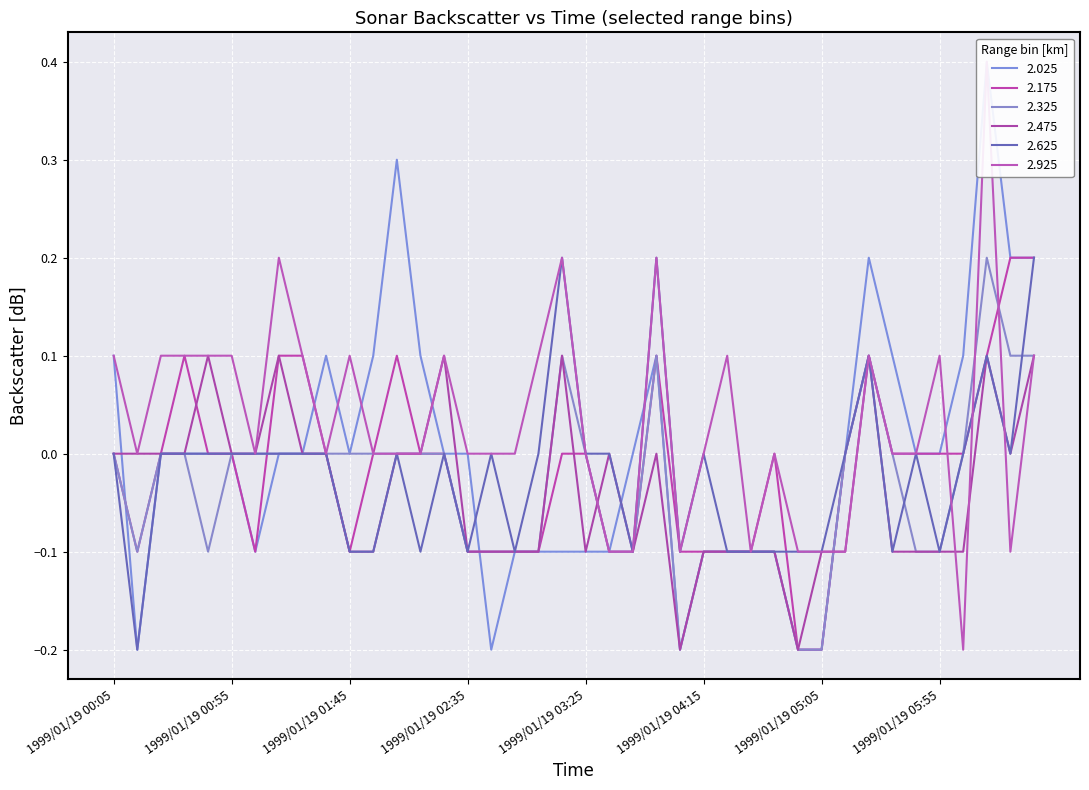

What is the maximum value shown in the chart?

0.4